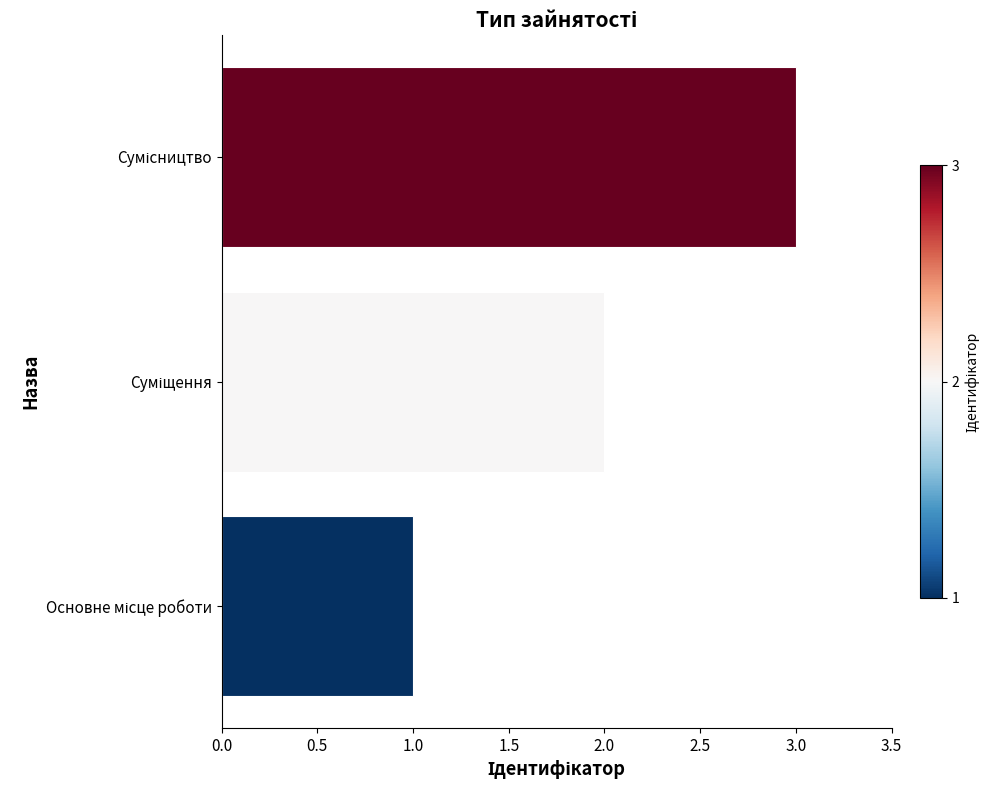

What is the greatest value displayed?

3